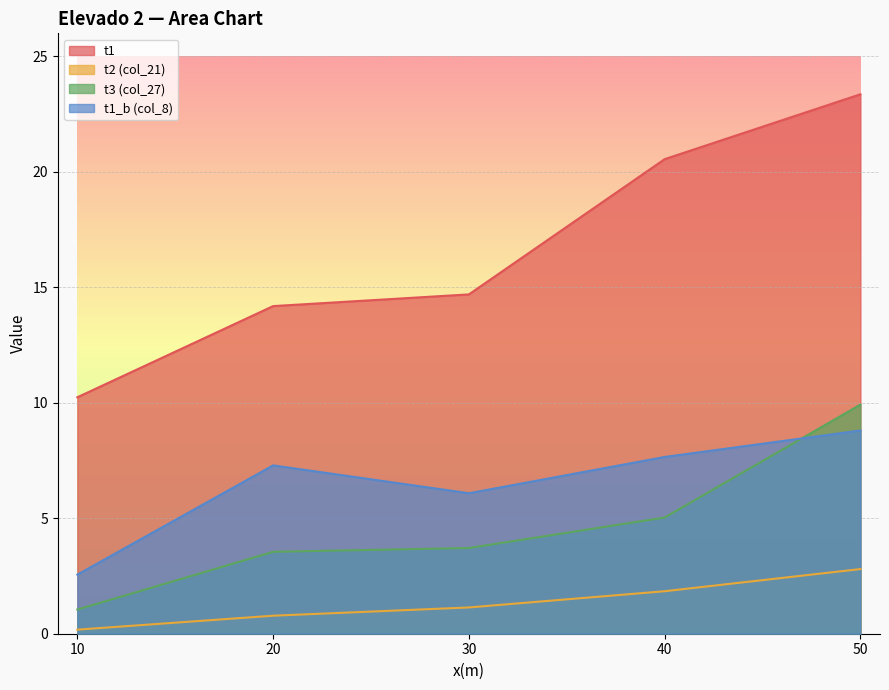

At which label does t3 (col_27) first exceed 3?

20